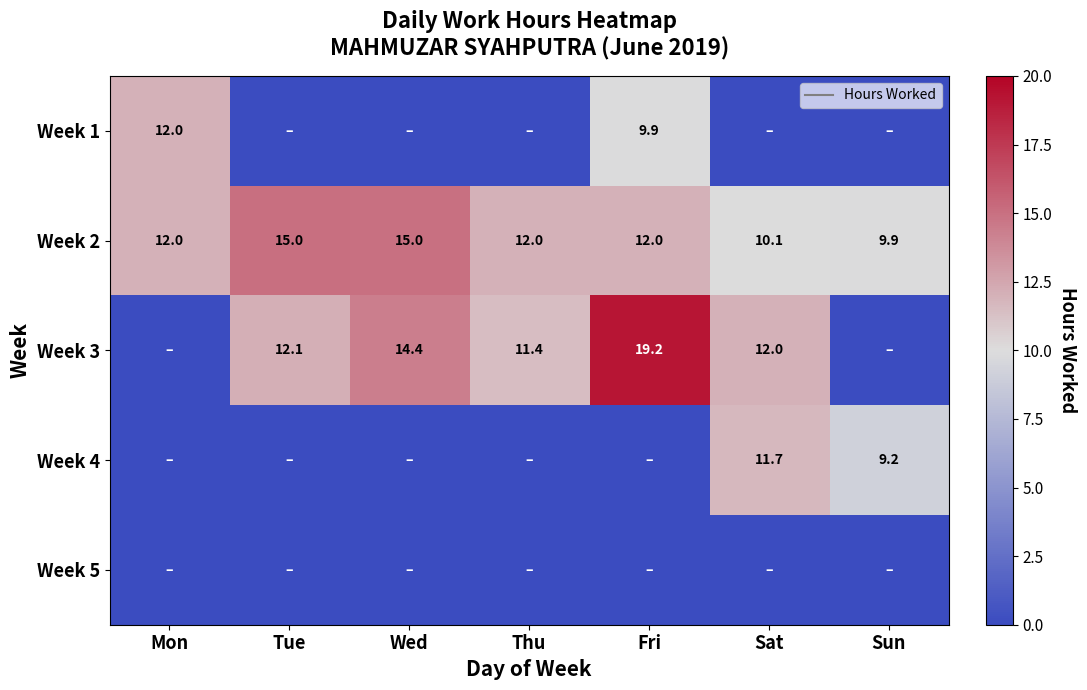

Rank the series at Thu from highest to lowest value.

Week 2, Week 3, Week 1, Week 4, Week 5